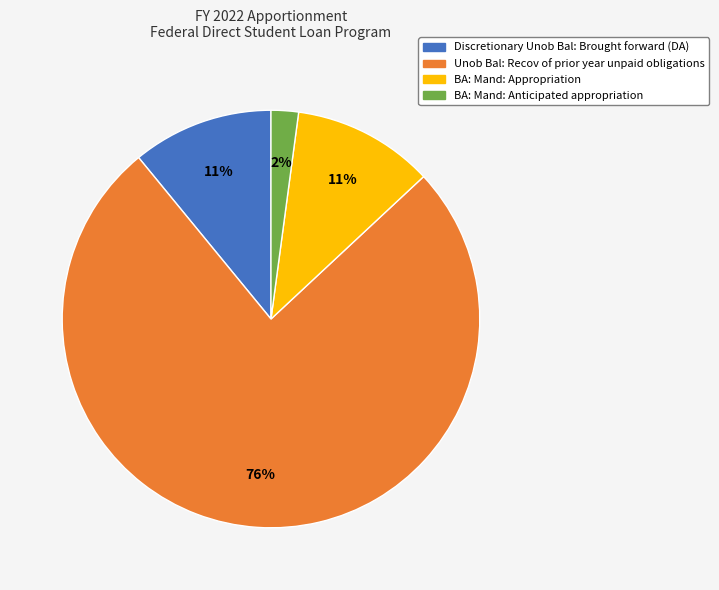

Do BA: Mand: Anticipated appropriation and Discretionary Unob Bal: Brought forward (DA) together represent more than half of the pie?

No